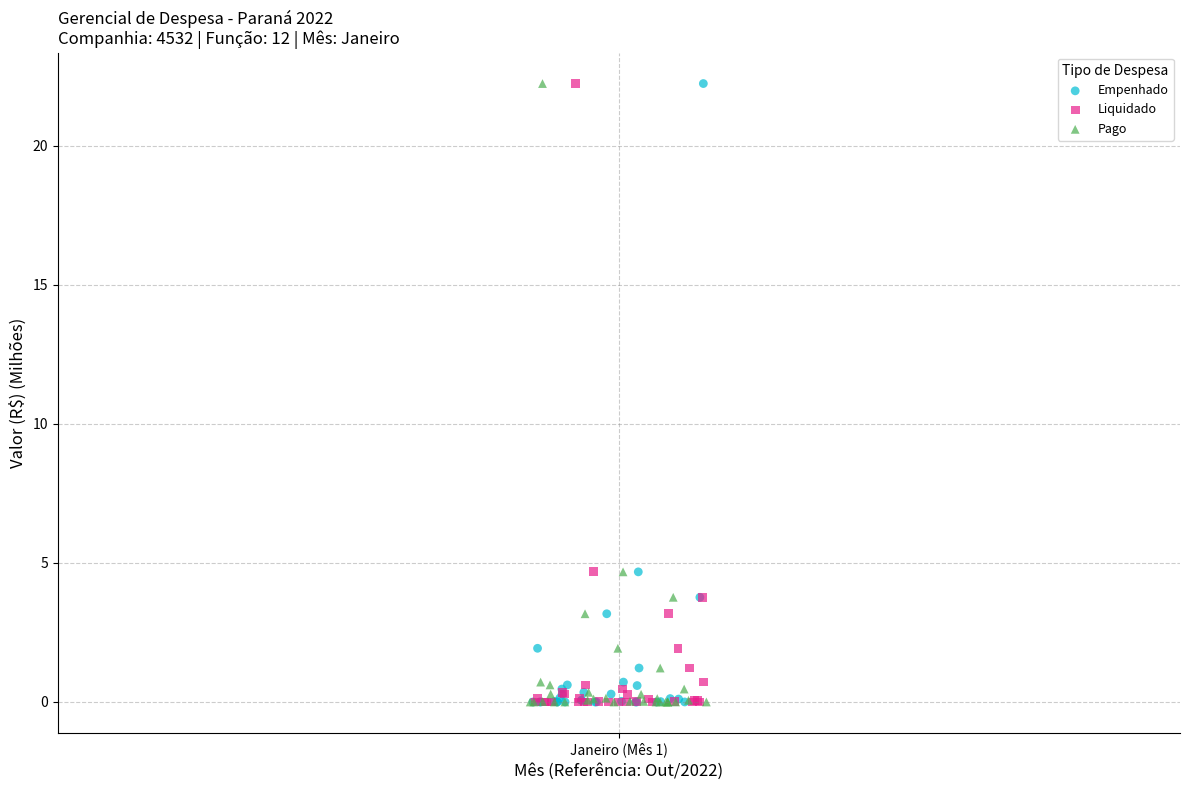

What are all the series names shown in the legend?

Empenhado, Liquidado, Pago